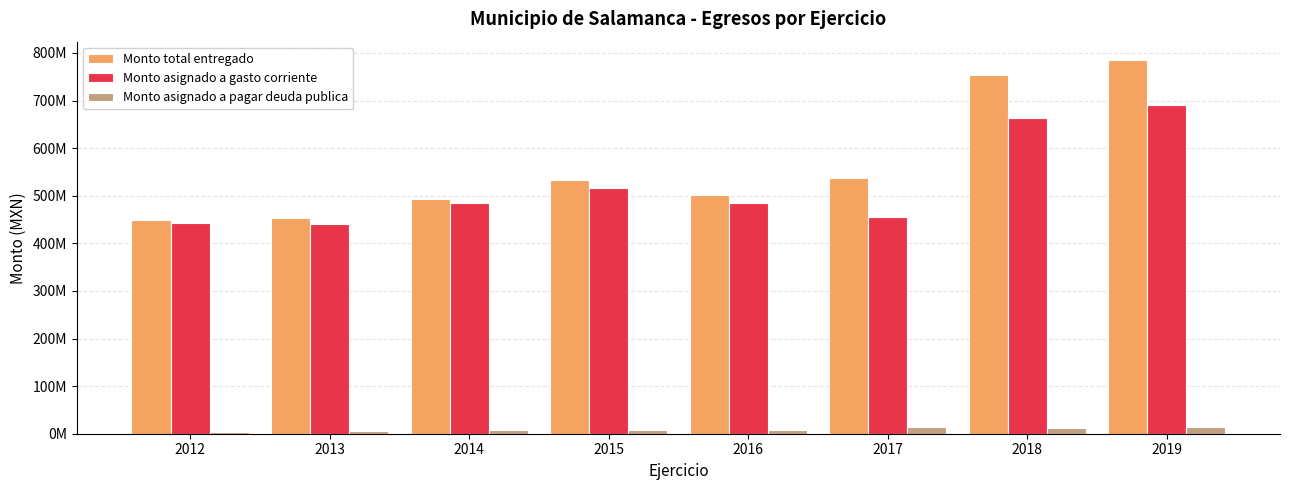

What is the greatest value displayed?

784568697.5